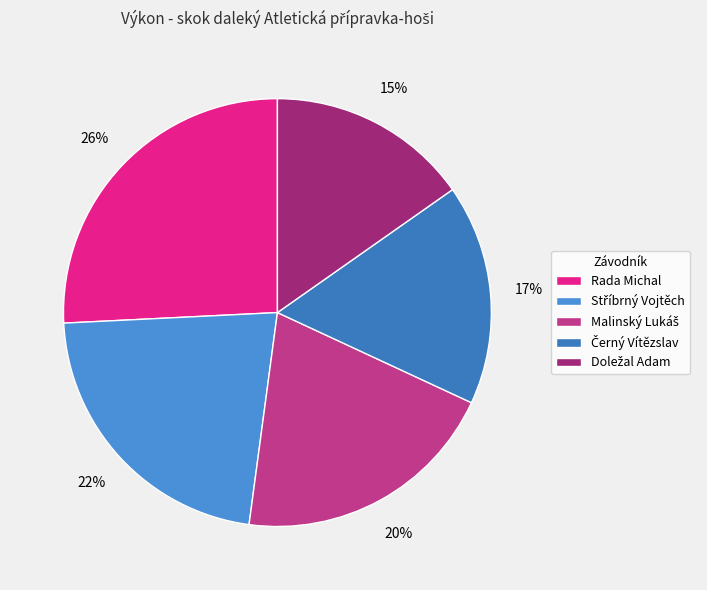

To the nearest percent, what is the difference between the Doležal Adam and Rada Michal slice percentages?

11%